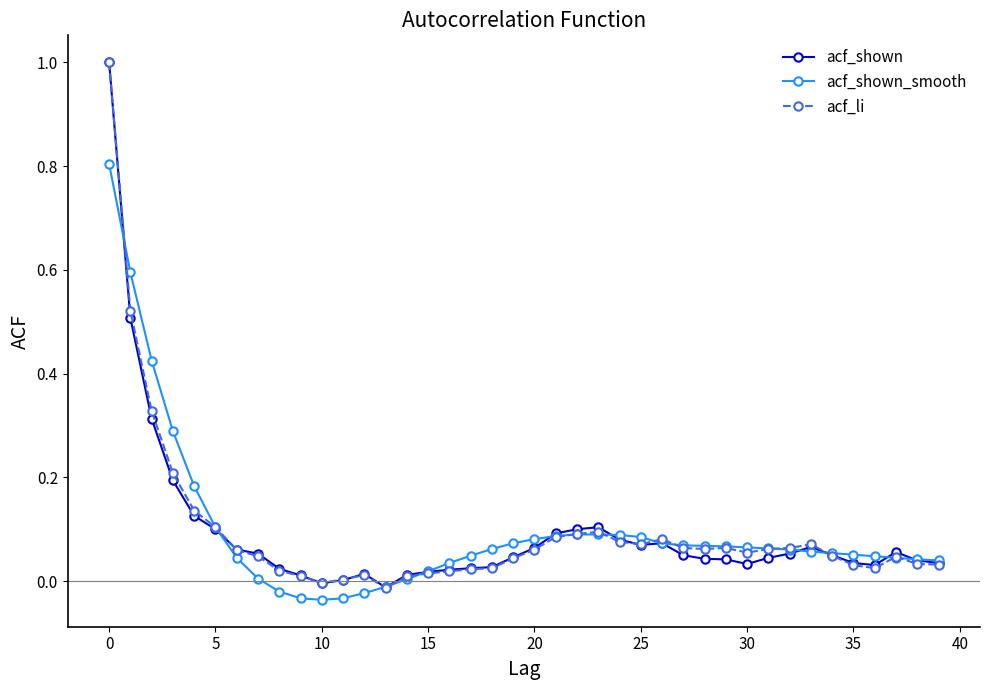

What is the highest value of the acf_shown_smooth series?

0.8